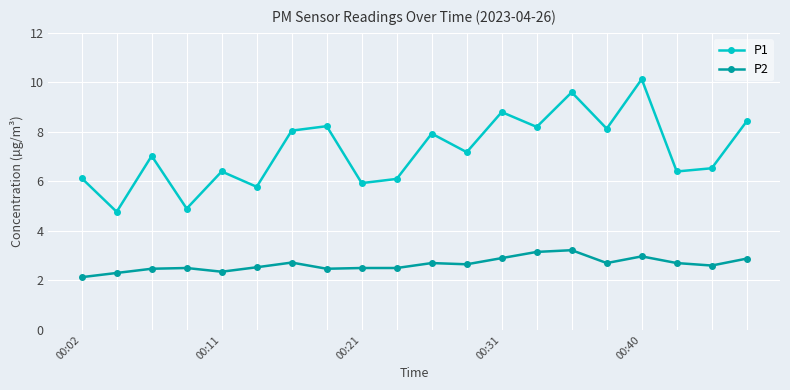

At how many categories does at least one series exceed 5?

18